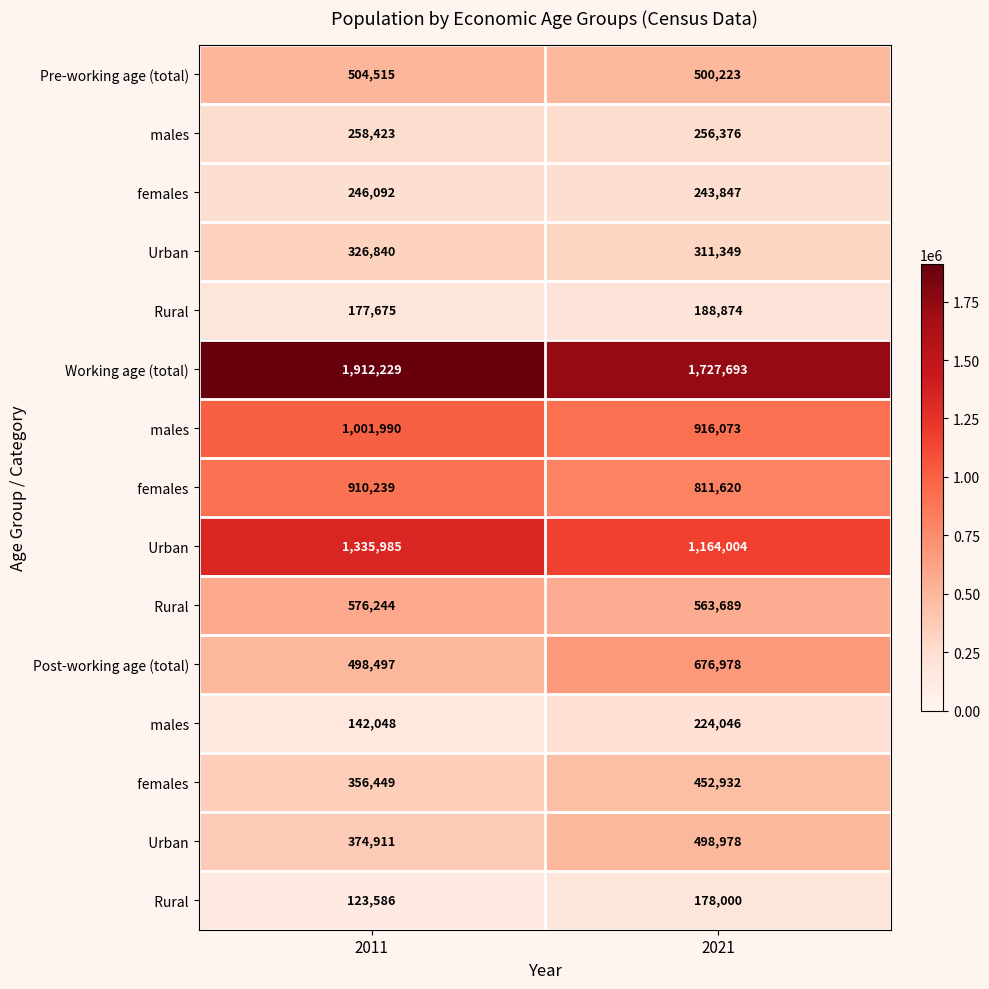

At how many categories does at least one series exceed 750179?

2